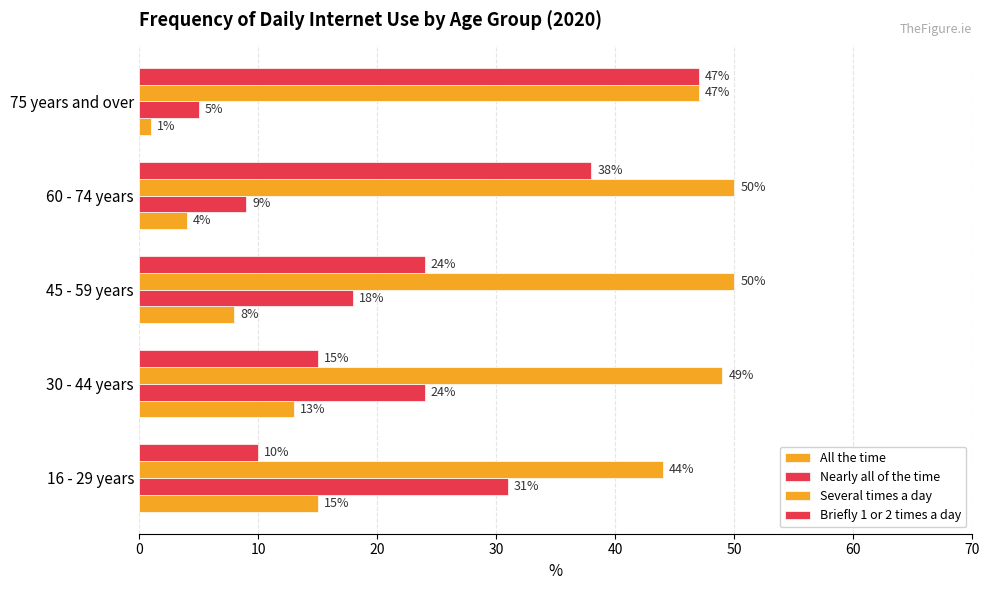

Rank the series by their average value, from lowest to highest.

All the time, Nearly all of the time, Briefly 1 or 2 times a day, Several times a day